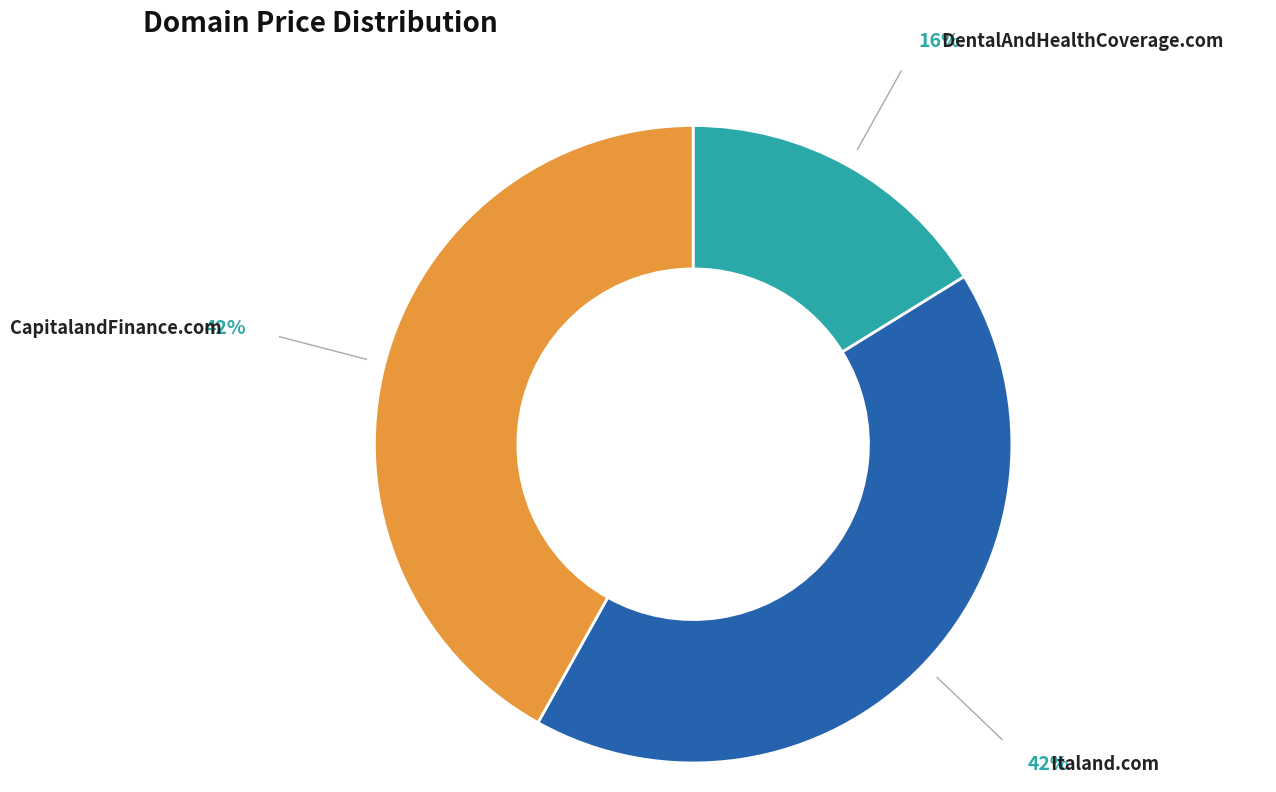

Is there any slice that represents more than half of the pie?

No